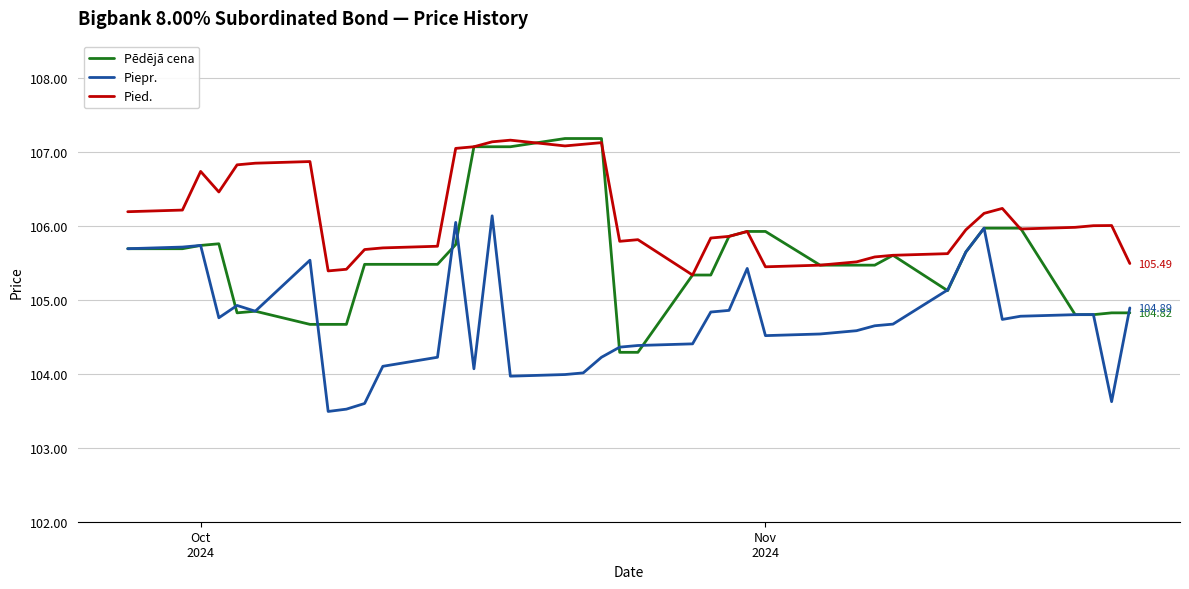

Which series has the largest range (max minus min)?

Pēdējā cena